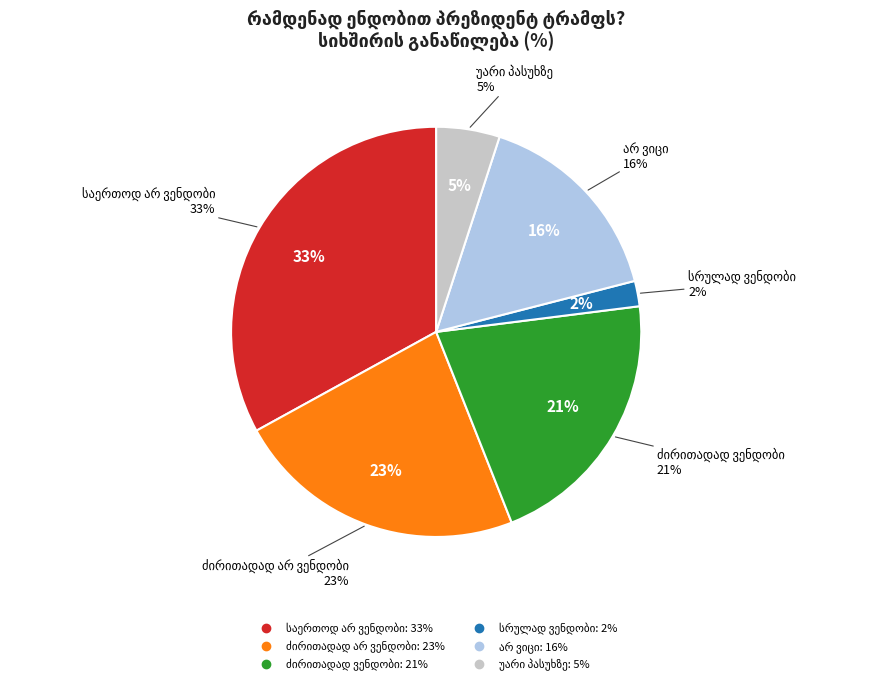

To the nearest percent, what percentage of the pie is საერთოდ არ ვენდობი?

33%